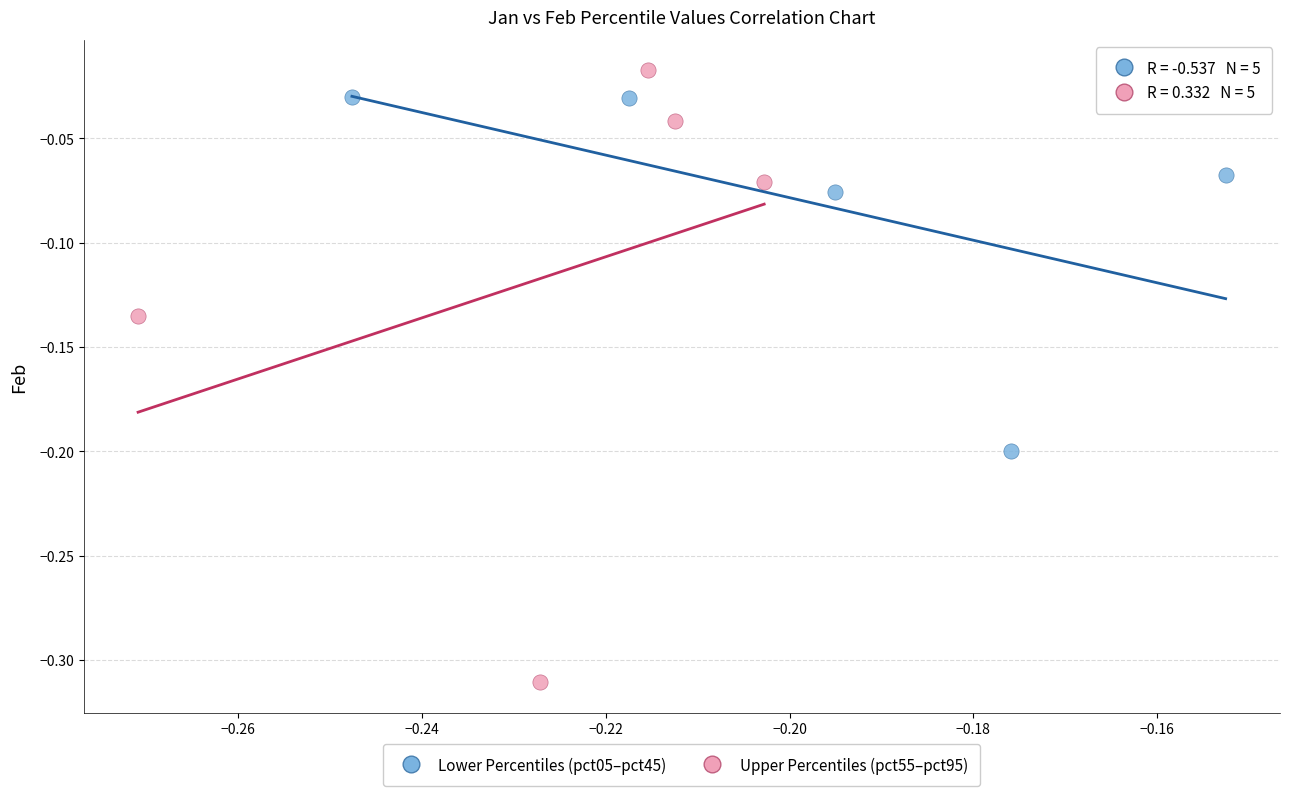

Which series reaches the minimum Y coordinate?

Upper Percentiles (pct55–pct95)